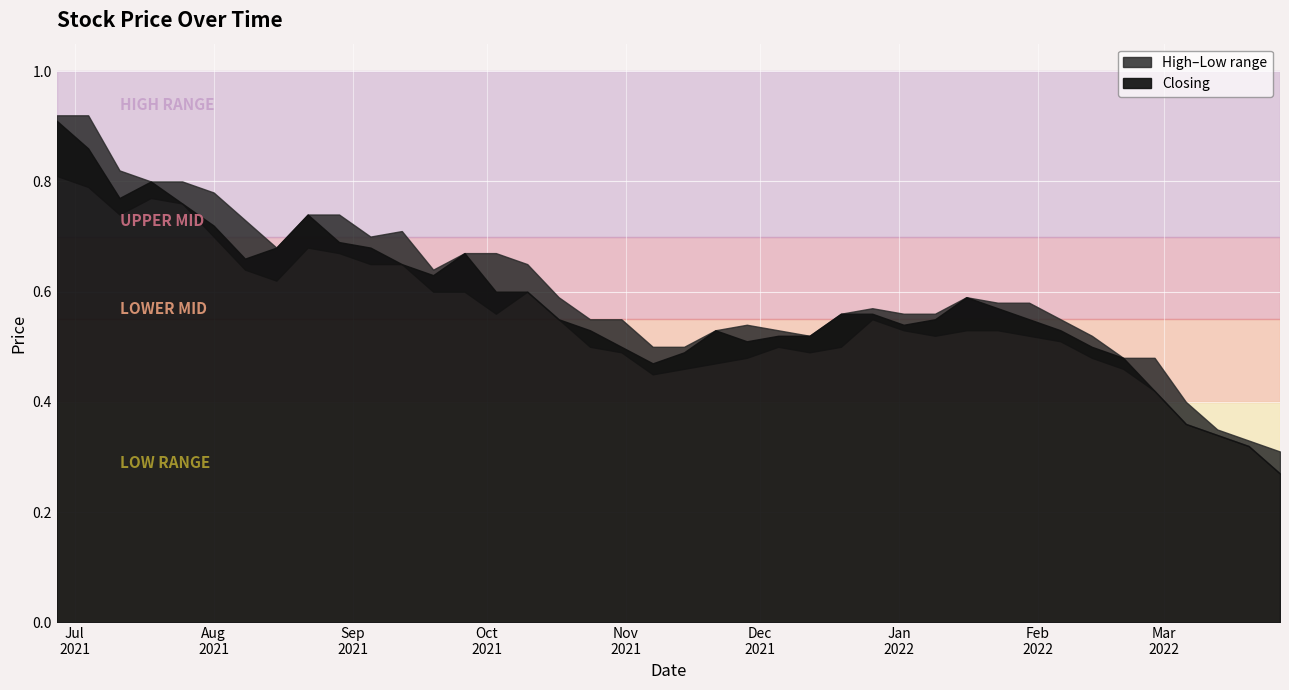

How many lines are shown in the chart?

3